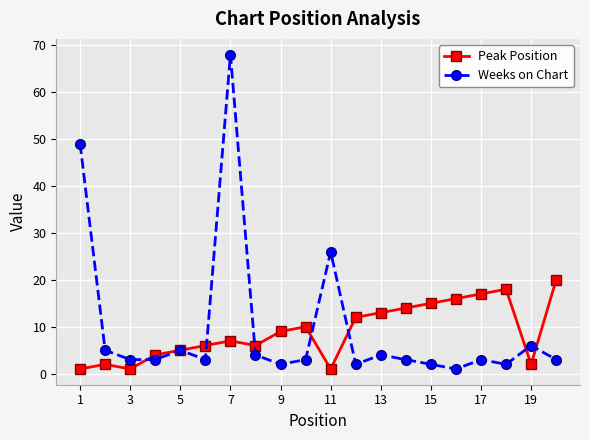

List the series in order of their overall mean, highest first.

Weeks on Chart, Peak Position